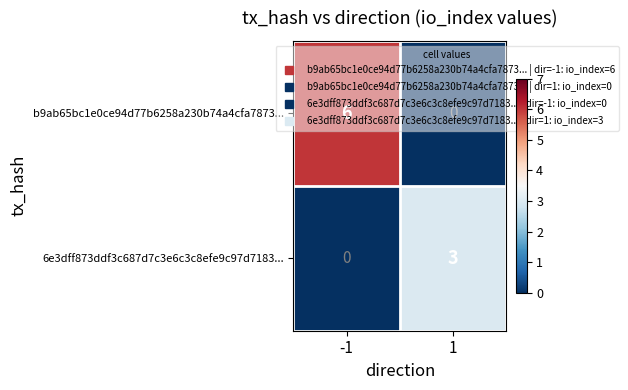

What is the maximum value for 6e3dff873ddf3c687d7c3e6c3c8efe9c97d7183...?

3